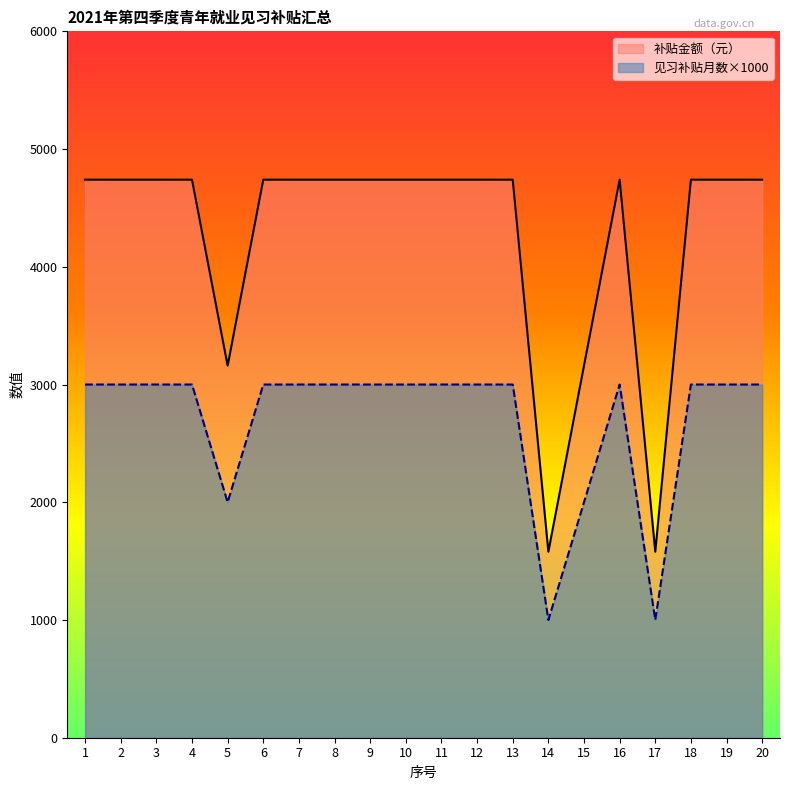

Rank the categories by 见习补贴月数 value from highest to lowest.

1, 2, 3, 4, 6, 7, 8, 9, 10, 11, 12, 13, 16, 18, 19, 20, 5, 15, 14, 17